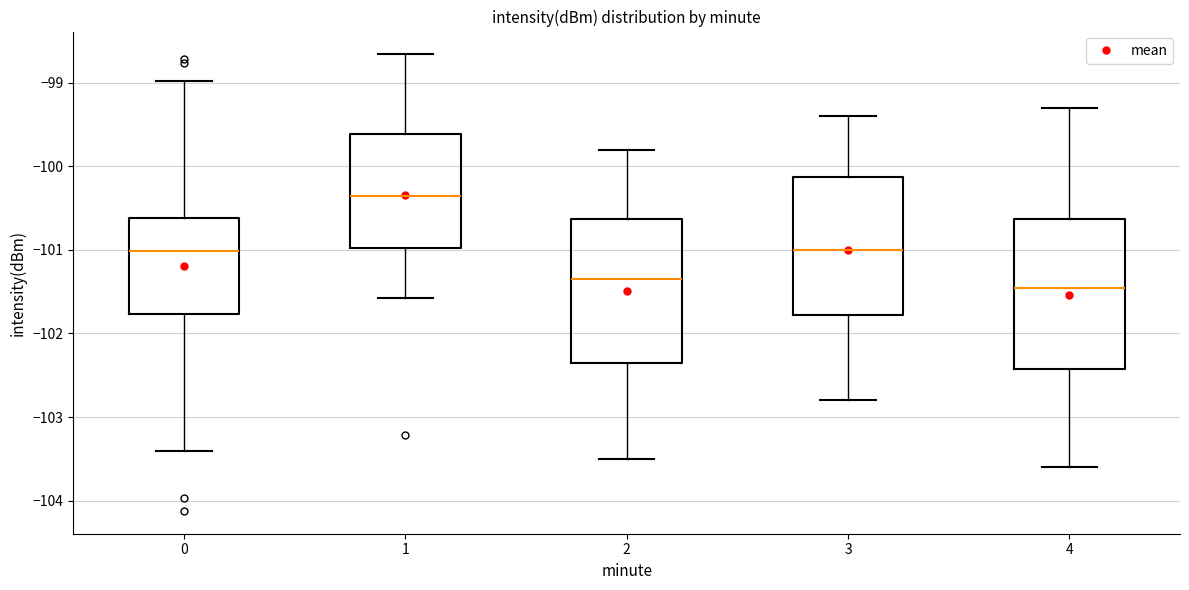

Reading left to right, transcribe this box plot: for each box, give where its median line is, the range the box spans, and where its two whiskers end, as read against the y-axis. The values are not printed on the chart, so give them approximately, as read against the axis.

0: median -101.0, box -101.8 to -100.6, whiskers -103.4 to -99.0
1: median -100.3, box -101.0 to -99.6, whiskers -101.6 to -98.7
2: median -101.3, box -102.3 to -100.6, whiskers -103.5 to -99.8
3: median -101.0, box -101.8 to -100.1, whiskers -102.8 to -99.4
4: median -101.4, box -102.4 to -100.6, whiskers -103.6 to -99.3